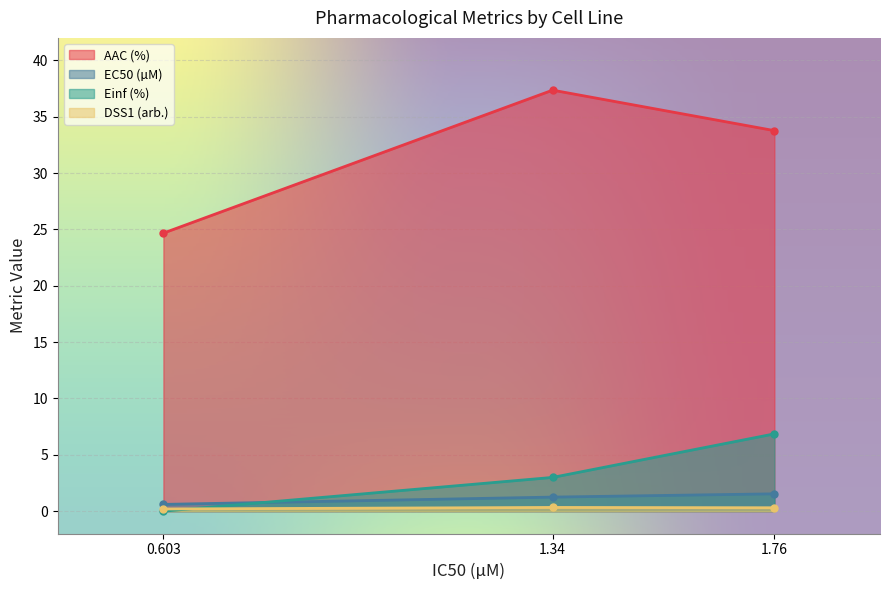

Reading left to right, transcribe all the data shown in this chart.

AAC (%): 0.603=24.7	1.34=37.4	1.76=33.8
EC50 (µM): 0.603=0.6	1.34=1.2	1.76=1.5
Einf (%): 0.603=0.0	1.34=3.0	1.76=6.9
DSS1 (arb.): 0.603=0.2	1.34=0.3	1.76=0.3